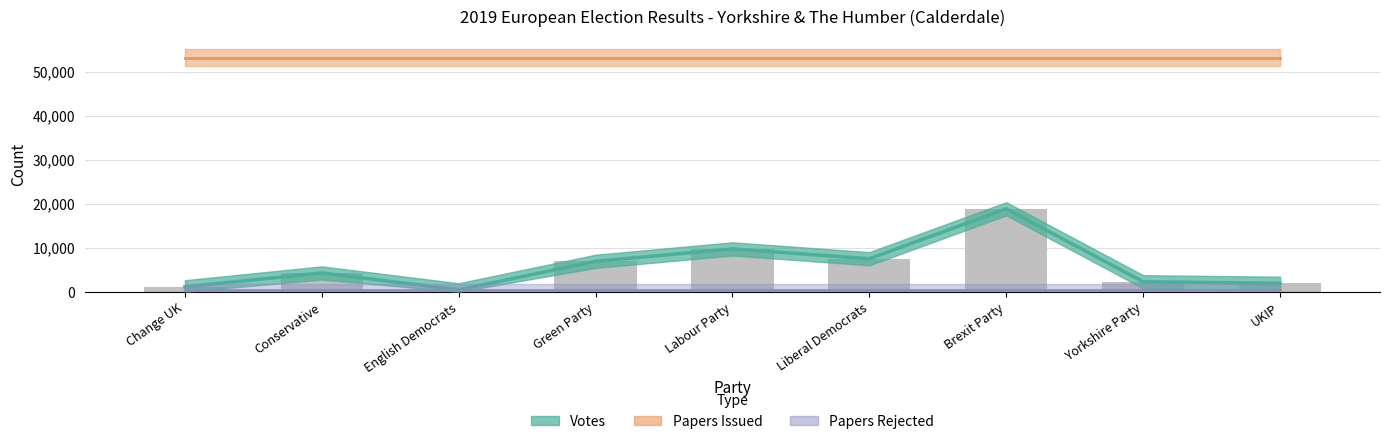

Is the value of Papers Rejected at Green Party greater than the value of Papers Issued at Brexit Party?

No